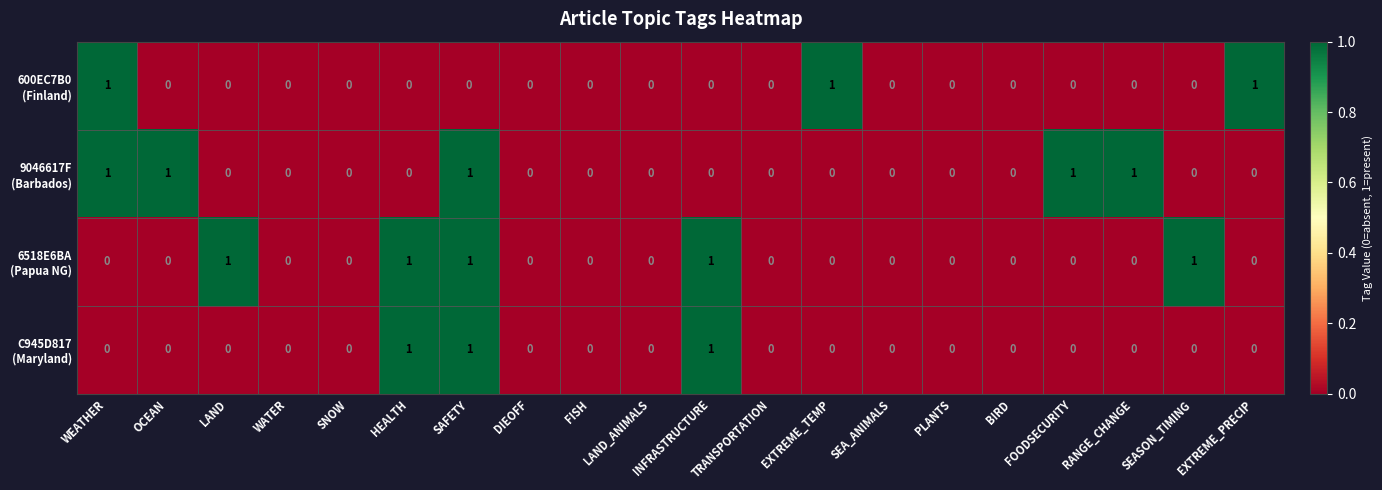

At which category is the sum across all series the highest?

SAFETY